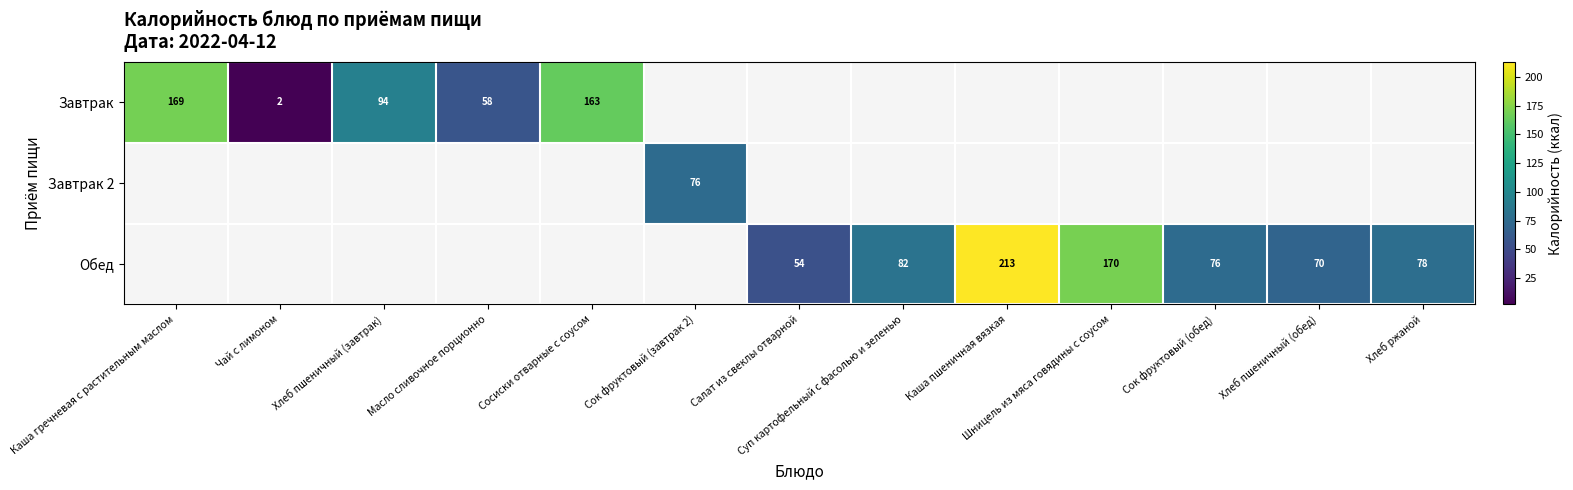

What is the greatest value displayed?

213.0